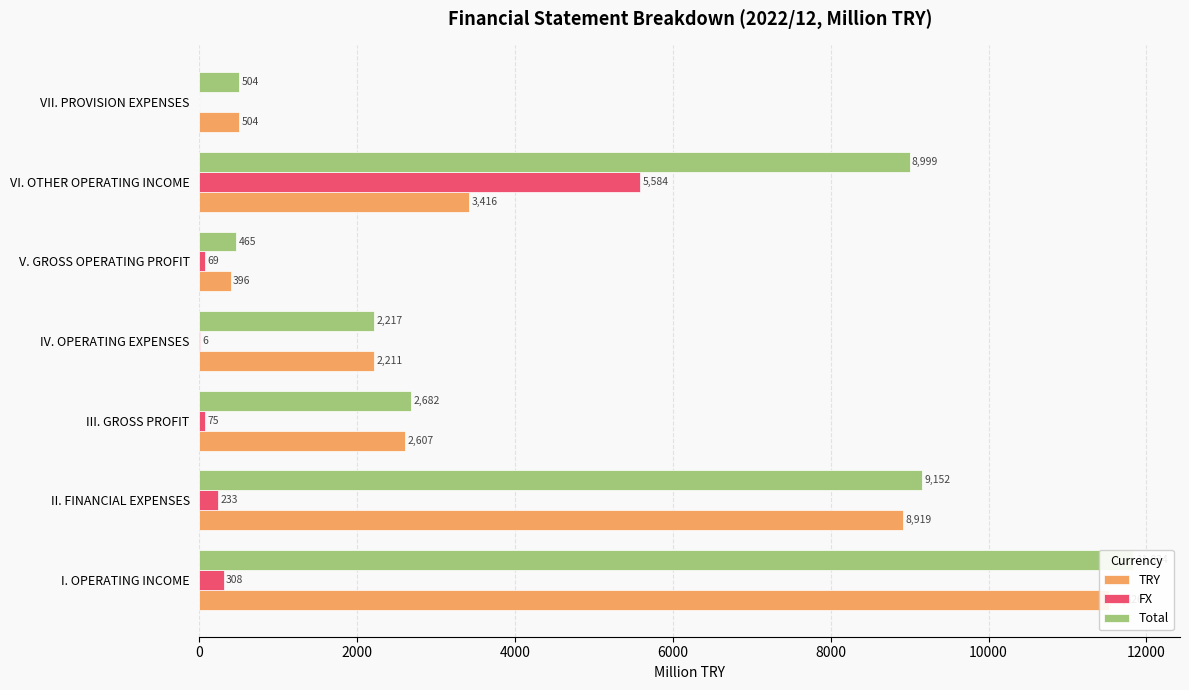

What value does the TRY series have at IV. OPERATING EXPENSES, to the nearest 50?

2200